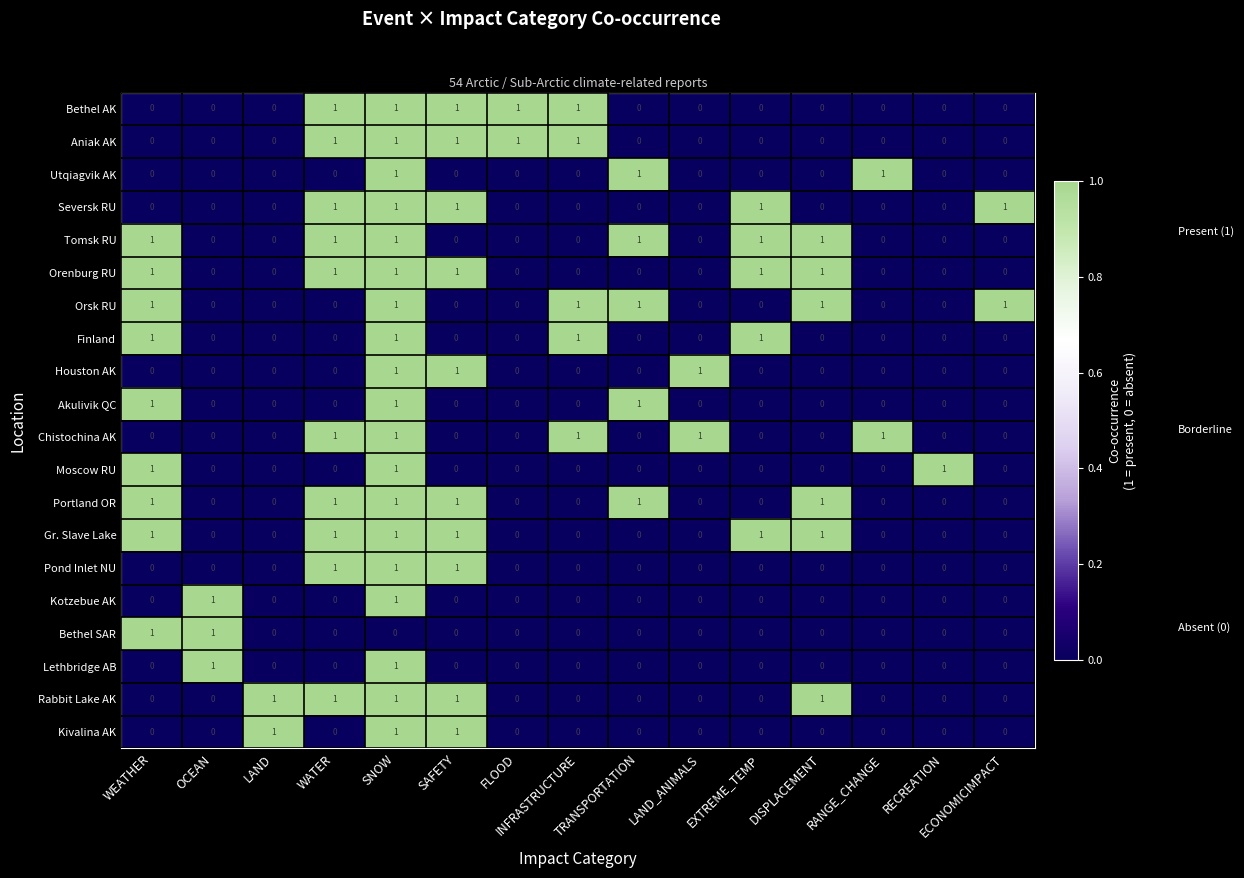

True or false: Bethel AK has a value of 0 at RANGE_CHANGE.

True